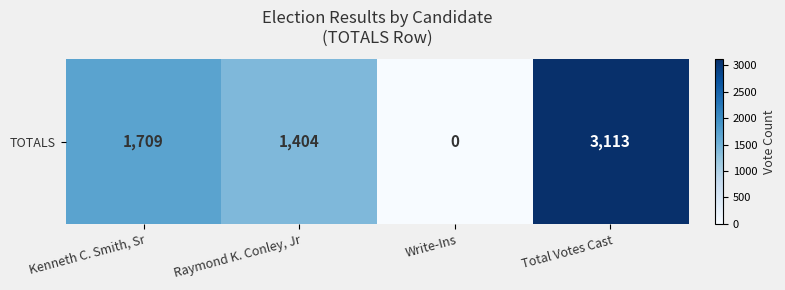

Reading left to right, transcribe all the data shown in this chart.

1709	1404	0	3113